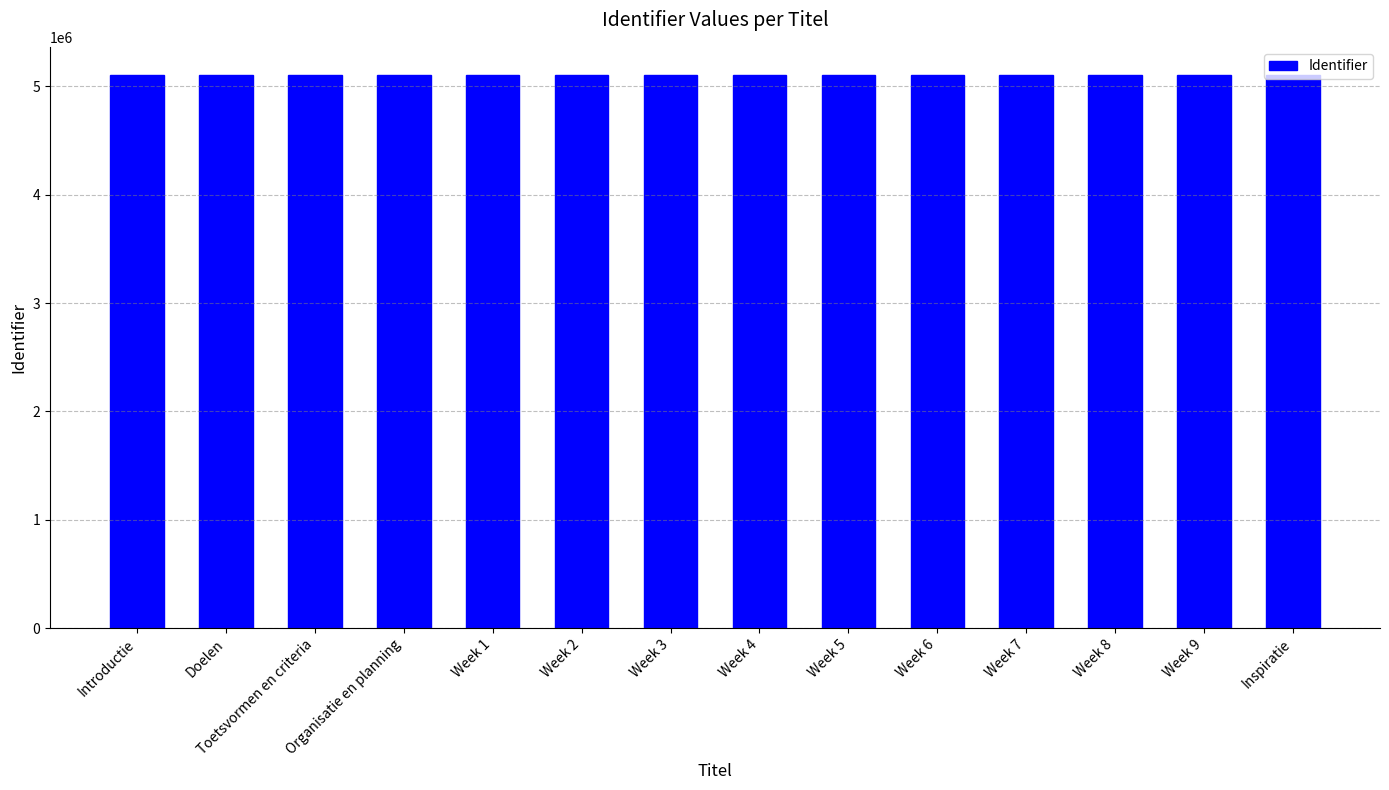

What position from the right is Week 8?

3